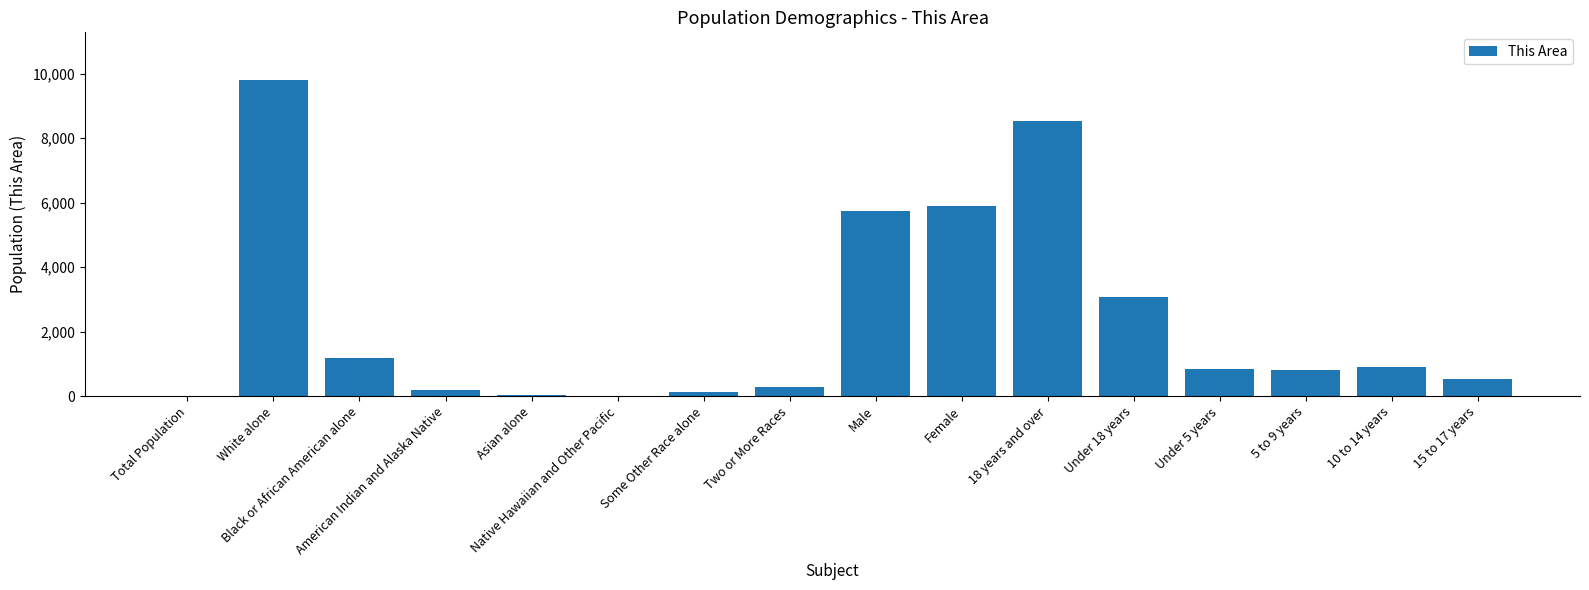

What is the sum of all values?

37986